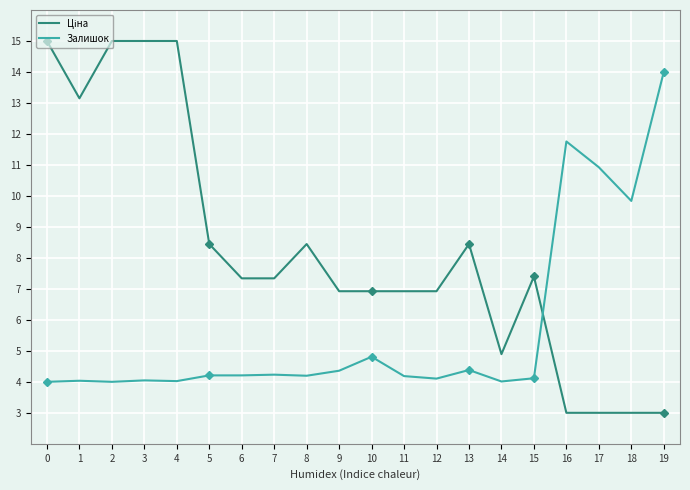

True or false: Залишок has a value of 0.8 at 14.

False